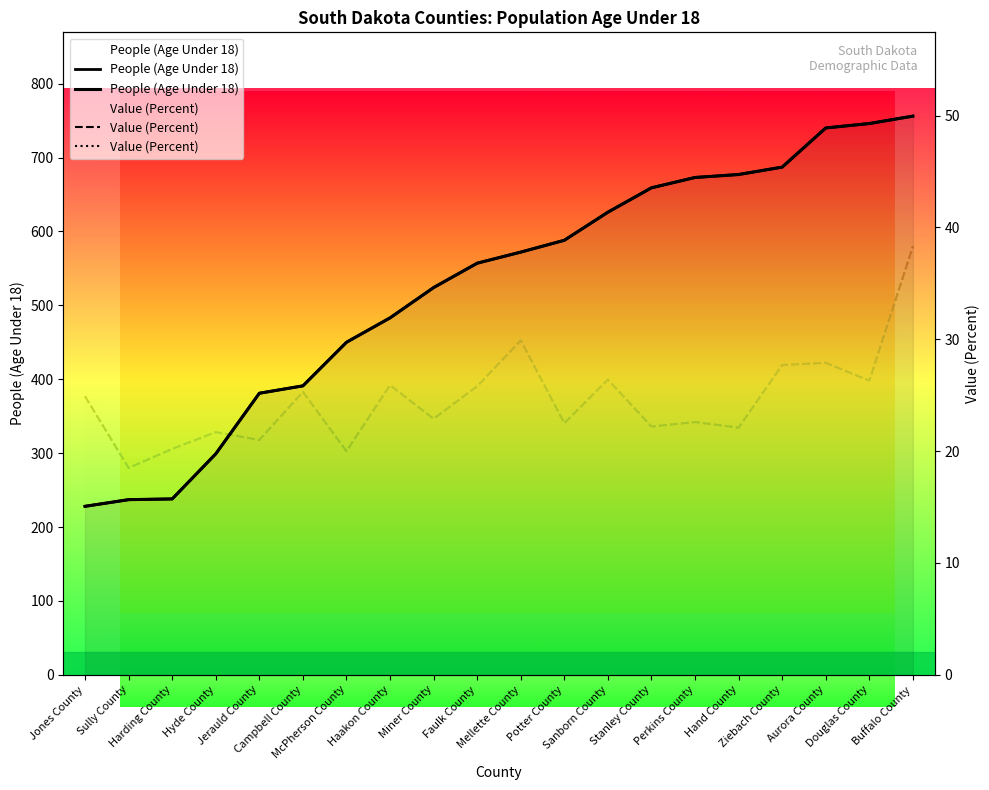

What are all the series names shown in the legend?

People (Age Under 18), Value (Percent)